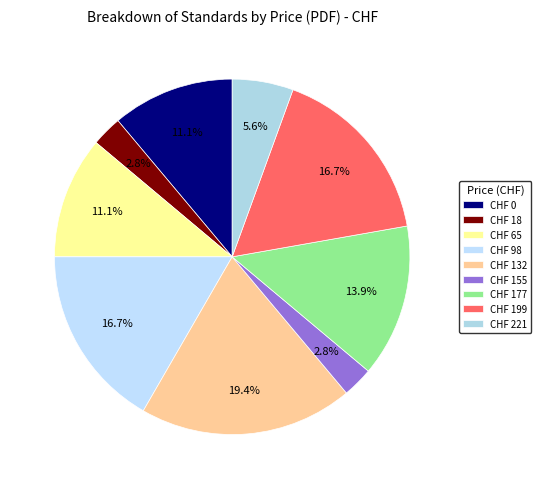

Which slice is the largest?

CHF 132